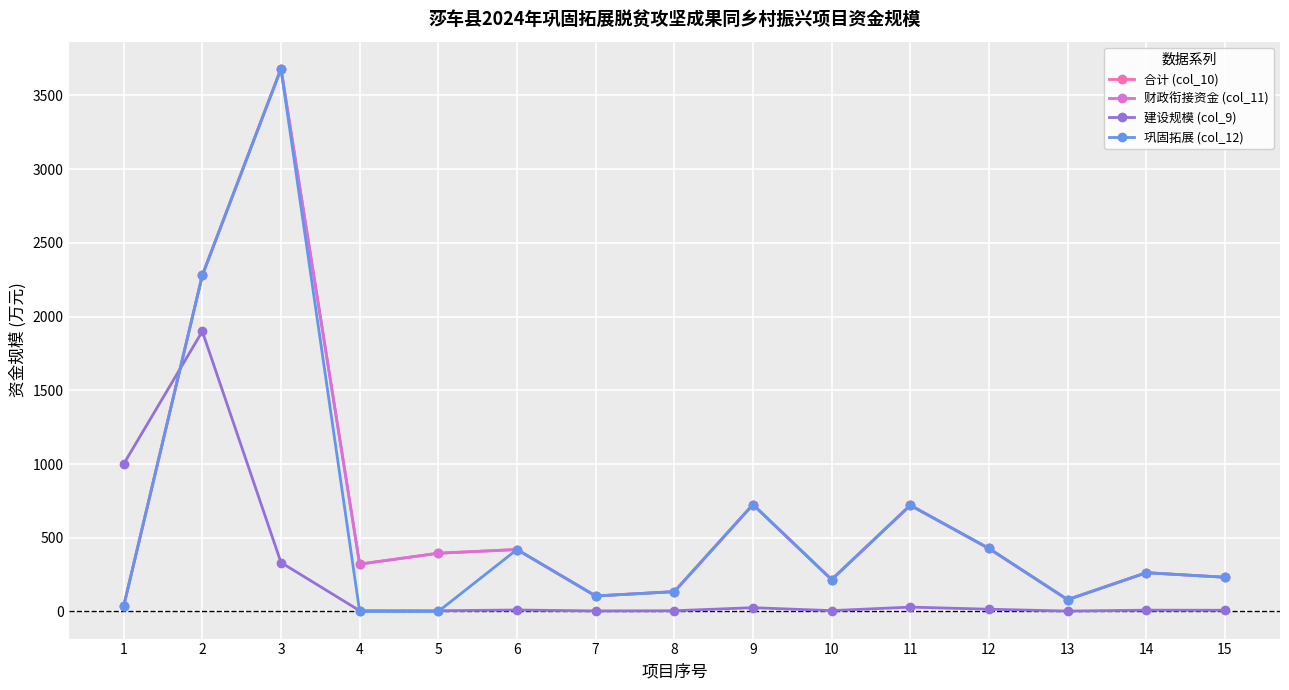

What is the sum of the 合计 (col_10) values at 8 and 7?

239.4